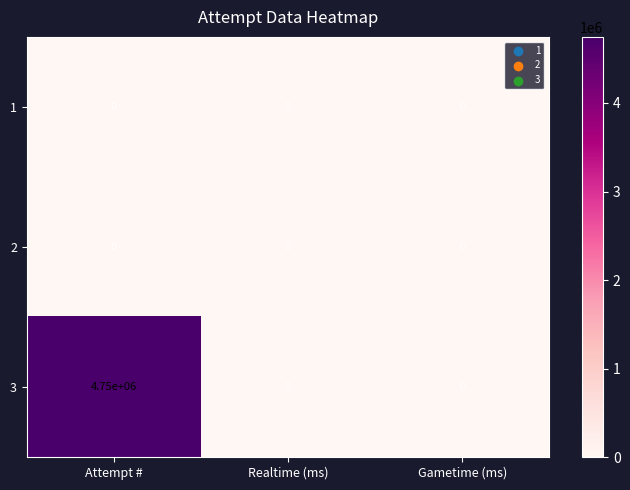

Reading left to right, what are all the values shown in this chart?

1: Attempt #=0	Realtime (ms)=0	Gametime (ms)=0
2: Attempt #=0	Realtime (ms)=0	Gametime (ms)=0
3: Attempt #=4750000	Realtime (ms)=0	Gametime (ms)=0